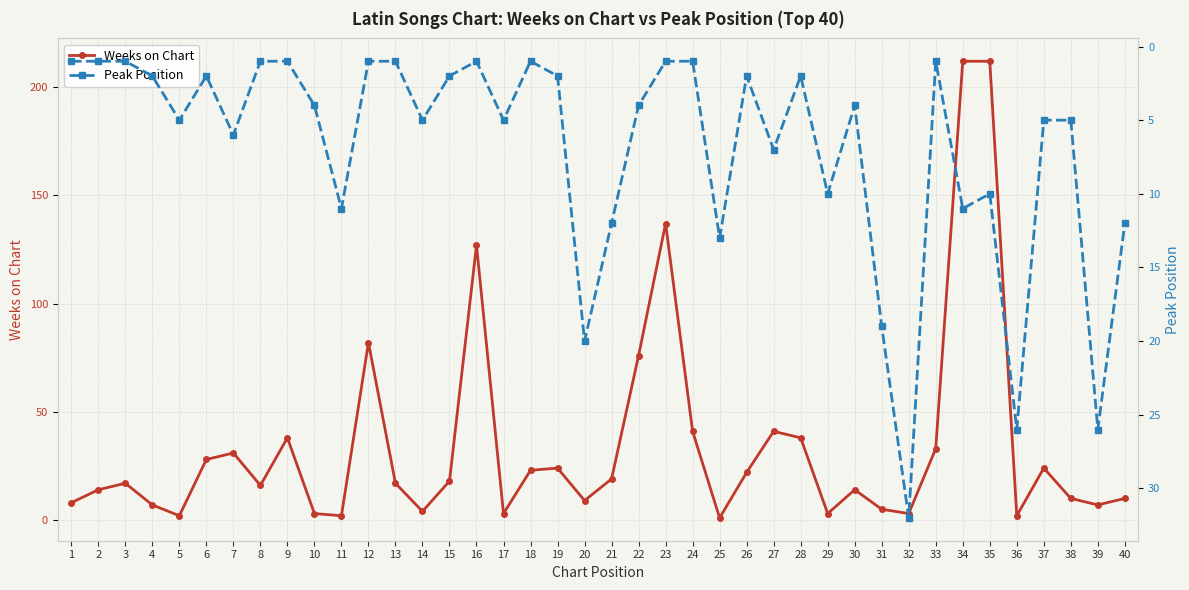

Reading left to right, extract all data points from this chart.

Weeks on Chart: 8	14	17	7	2	28	31	16	38	3	2	82	17	4	18	127	3	23	24	9	19	76	137	41	1	22	41	38	3	14	5	3	33	212	212	2	24	10	7	10
Peak Position: 1	1	1	2	5	2	6	1	1	4	11	1	1	5	2	1	5	1	2	20	12	4	1	1	13	2	7	2	10	4	19	32	1	11	10	26	5	5	26	12